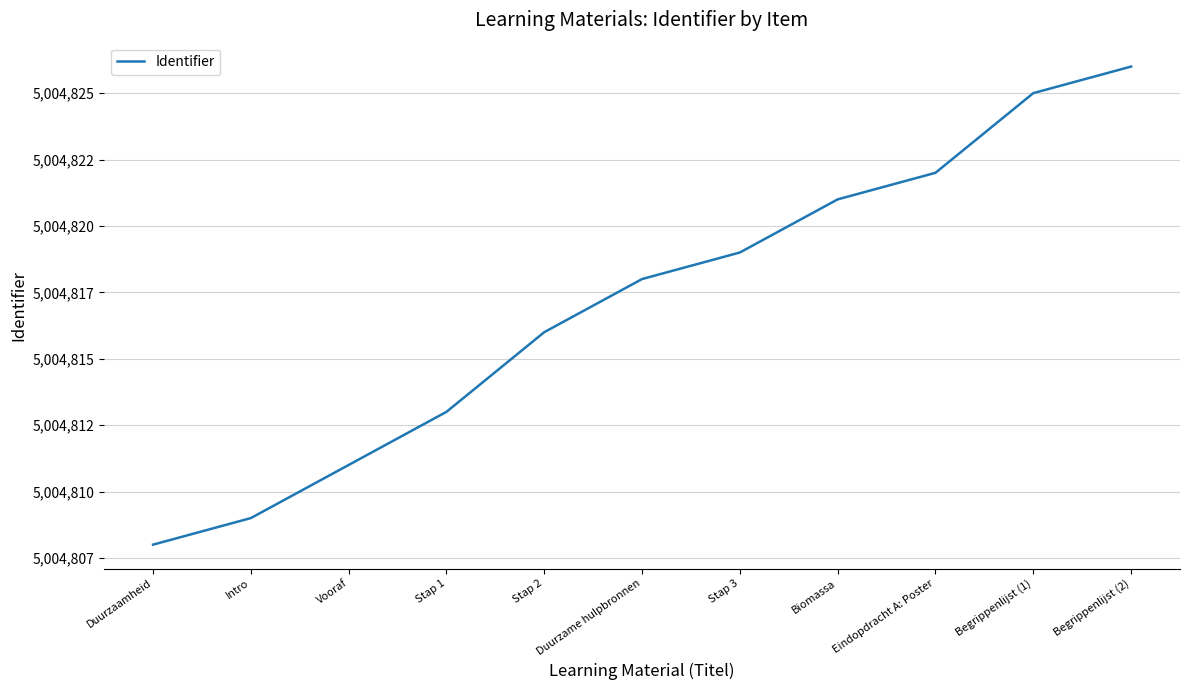

What is the difference between the maximum and minimum values?

18